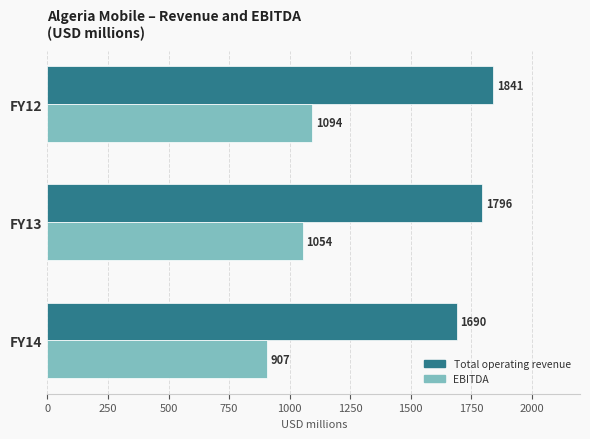

What is the approximate value of Total operating revenue at FY12?

1841.0